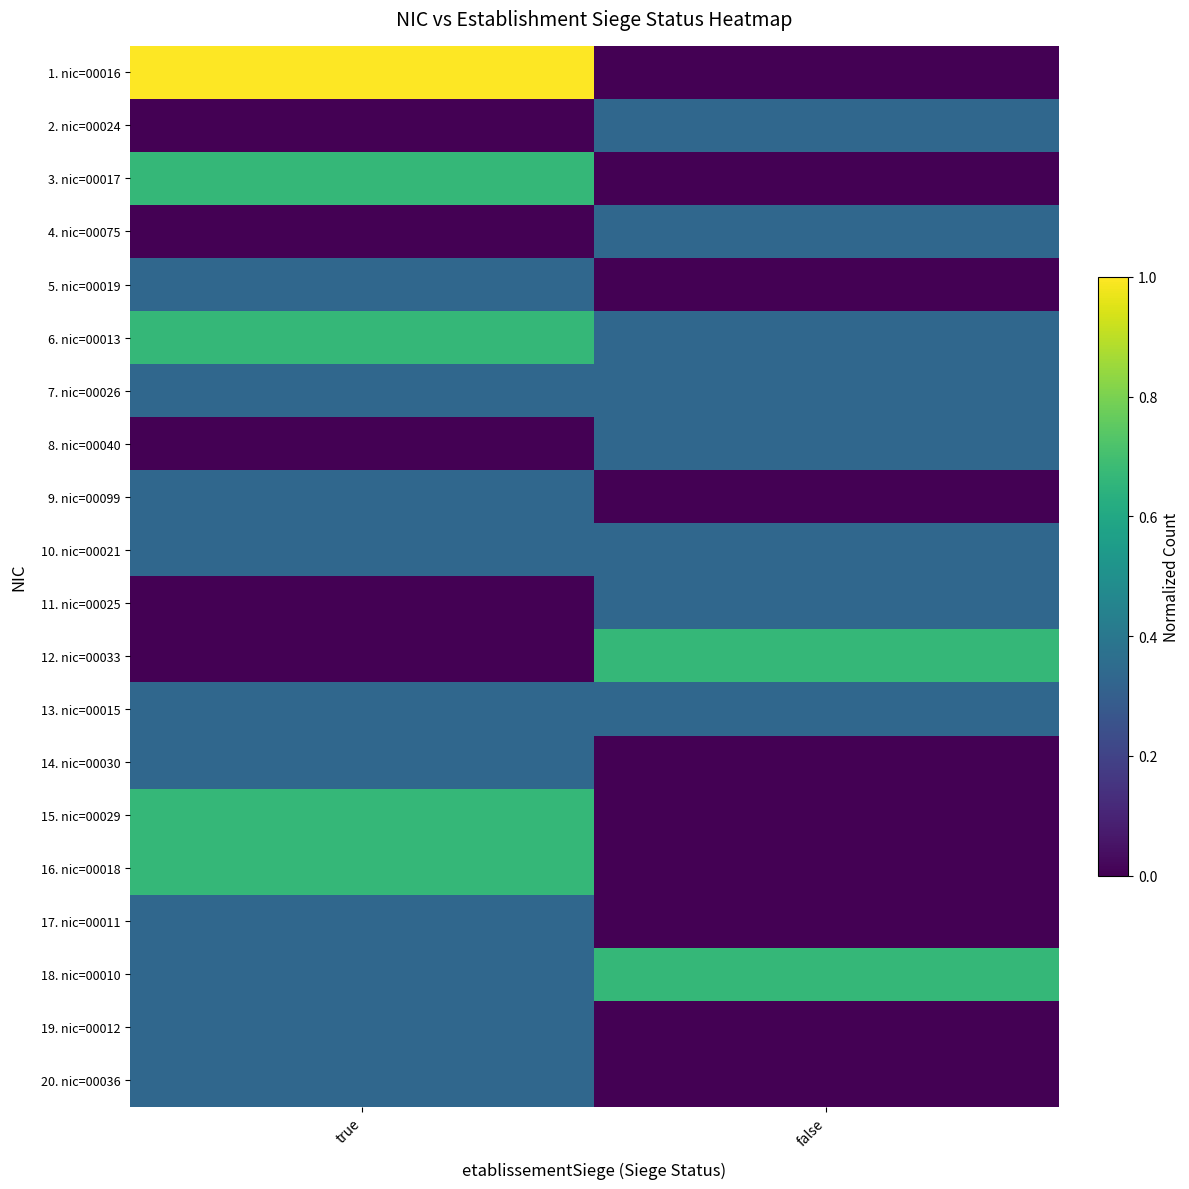

Which has a higher value, false or true?

true